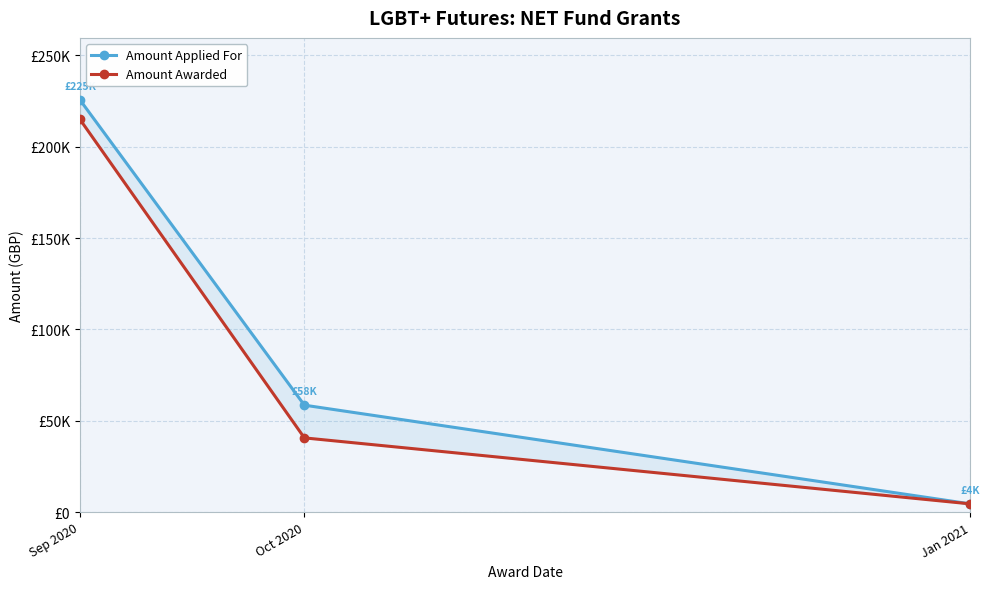

Which series has the widest spread of values?

Amount Applied For